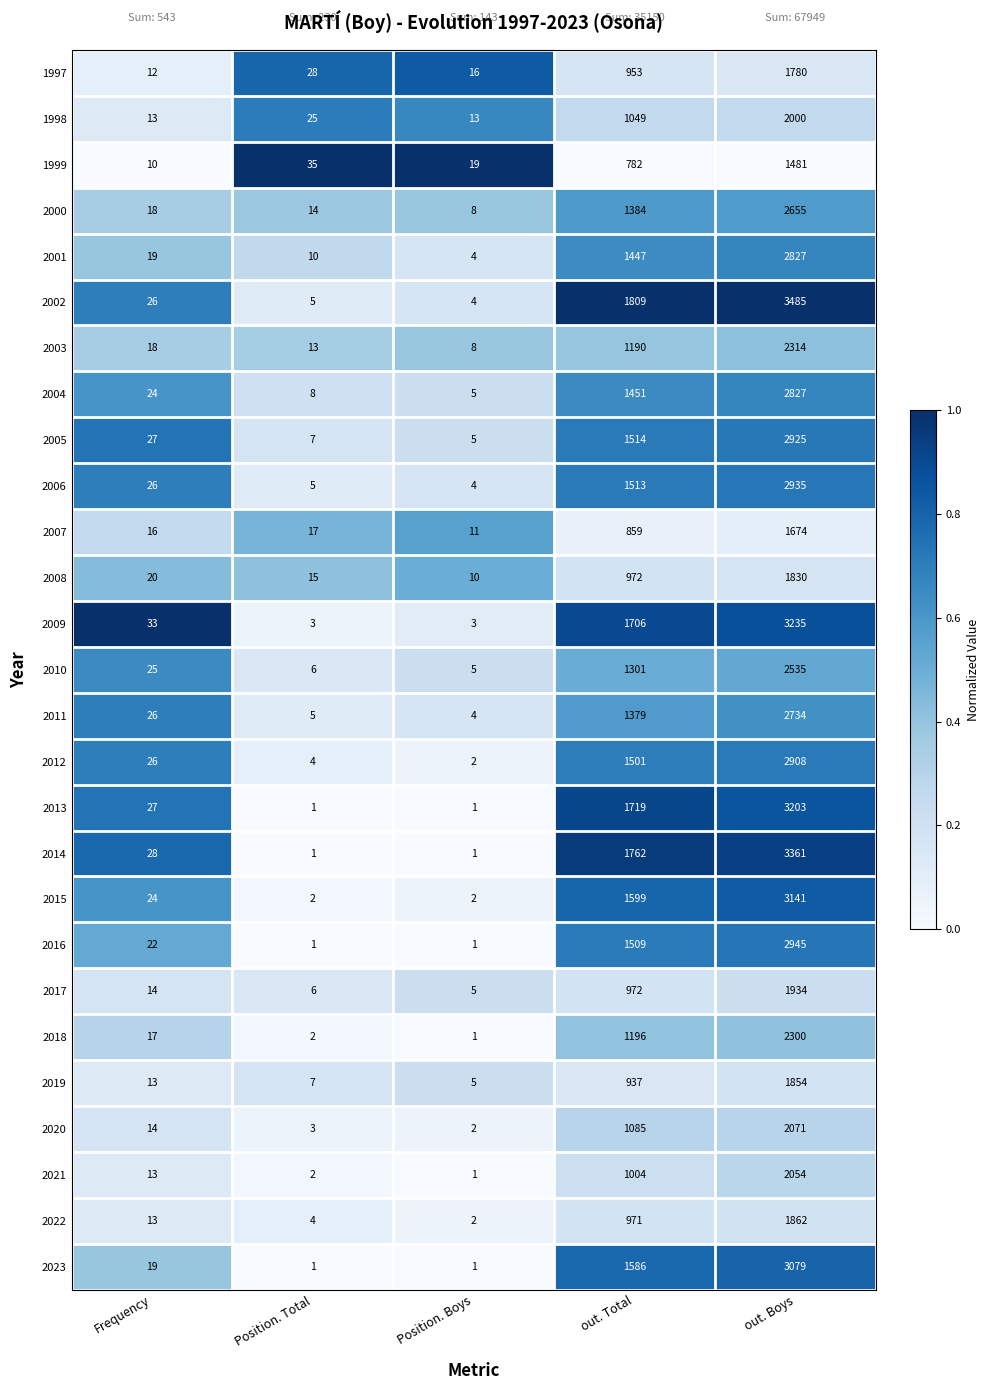

Where is 2010 nearest to the value 1270?

out. Total